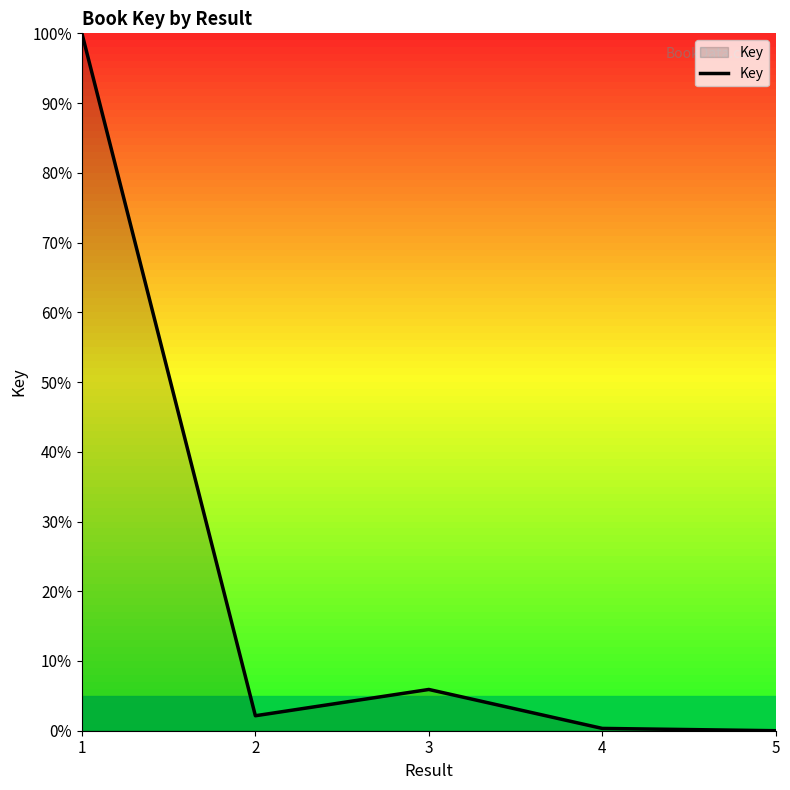

Between 3 and 2, which is larger?

3